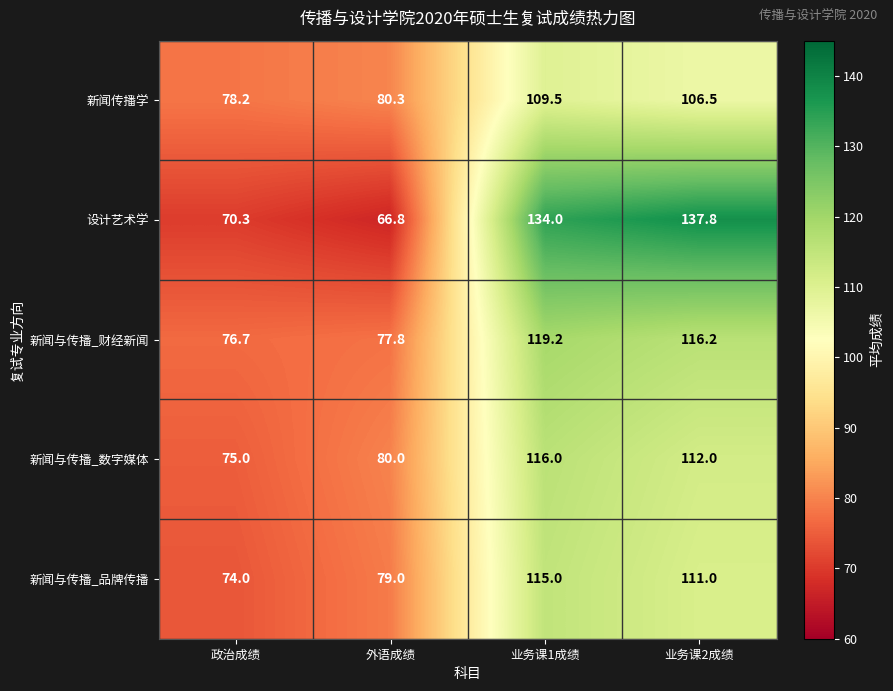

What is the difference between the maximum and minimum values in the 设计艺术学 series?

71.0